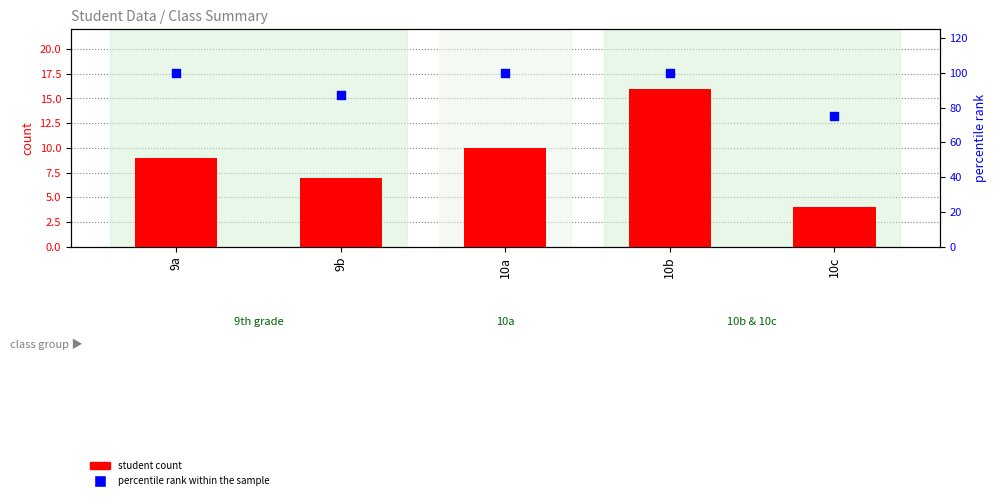

Is the value of percentile rank within the sample at 9a greater than the value of student count at 10c?

Yes